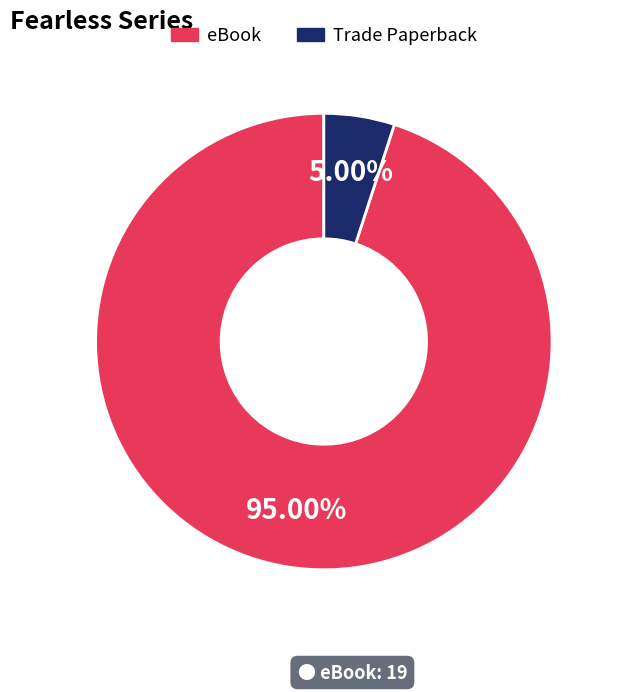

True or false: eBook accounts for 95% of the total.

True